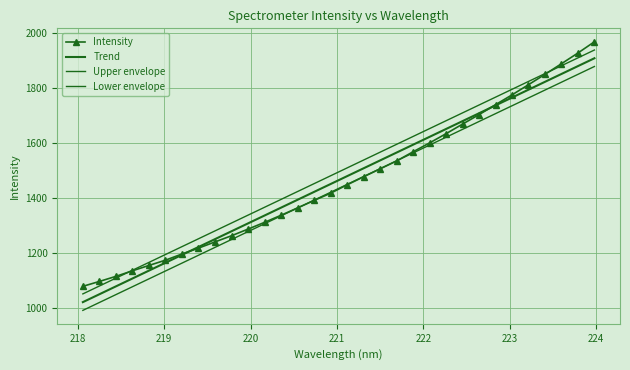

List the series in order of their peak value, lowest first.

Lower envelope, Trend, Upper envelope, Intensity